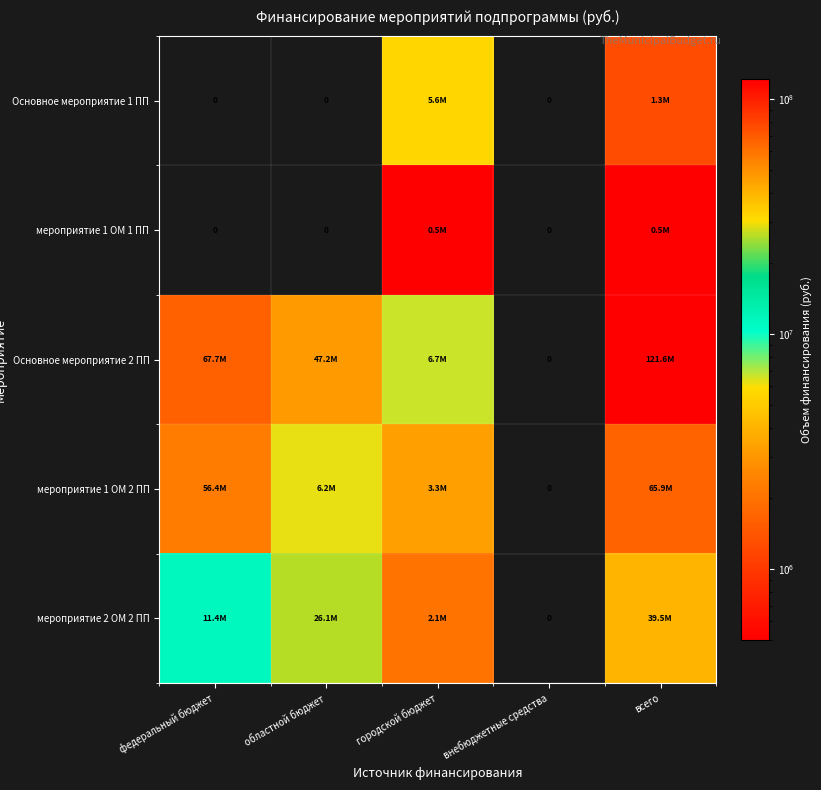

True or false: мероприятие 1 ОМ 2 ПП has a value of 65856525.4 at всего.

True